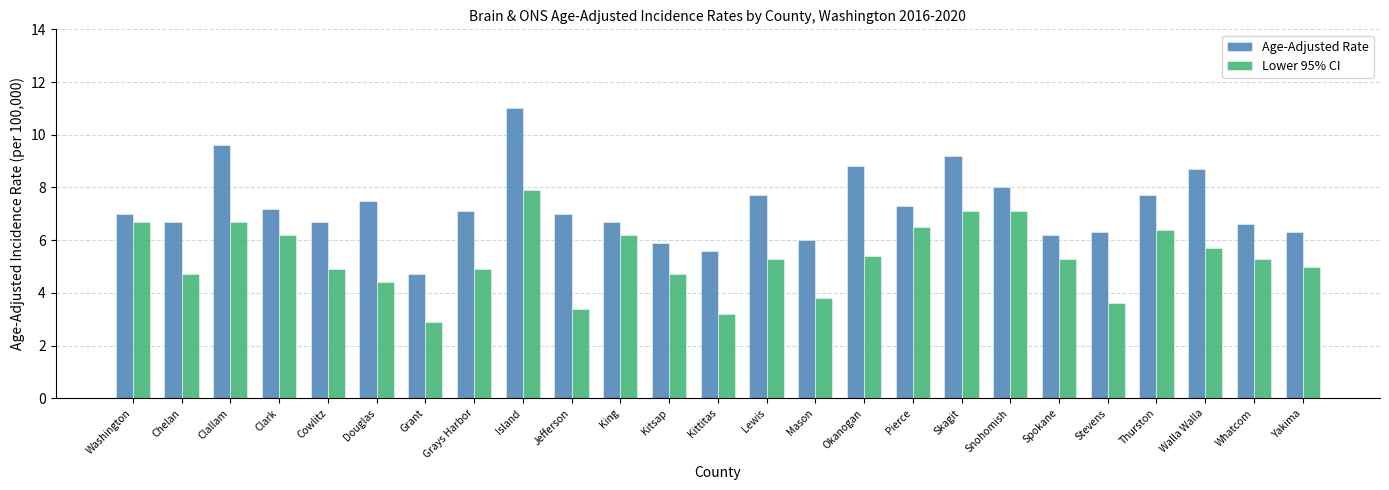

What position from the left is Clark?

4